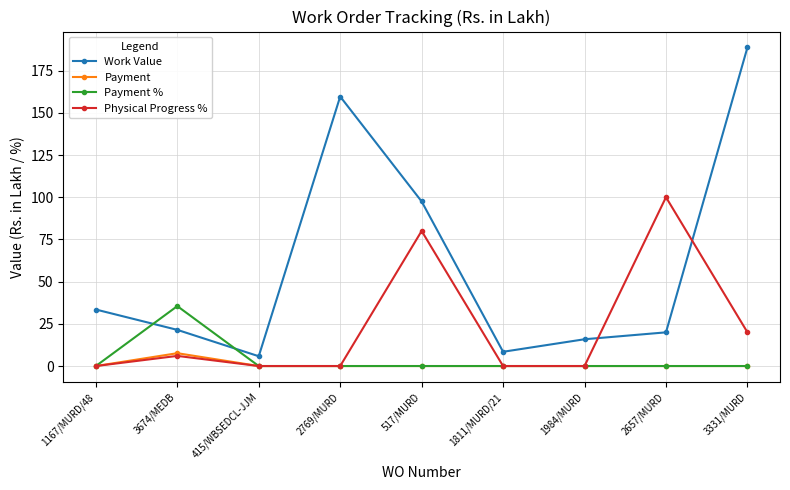

The Physical Progress % series shows -31.7 at 1167/MURD/48. True or false?

False